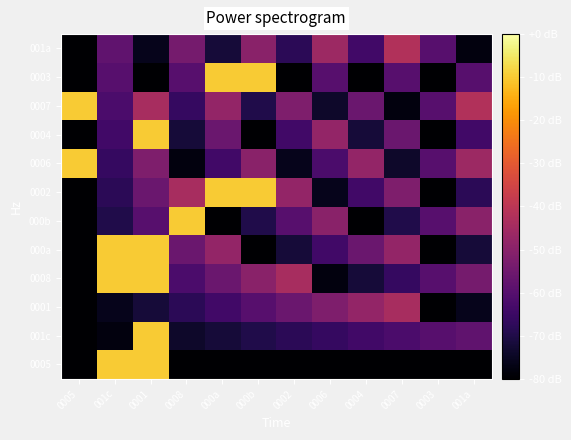

Rank the series by their maximum value, from lowest to highest.

0001, 001a, 0005, 001c, 0008, 000a, 000b, 0002, 0006, 0004, 0007, 0003